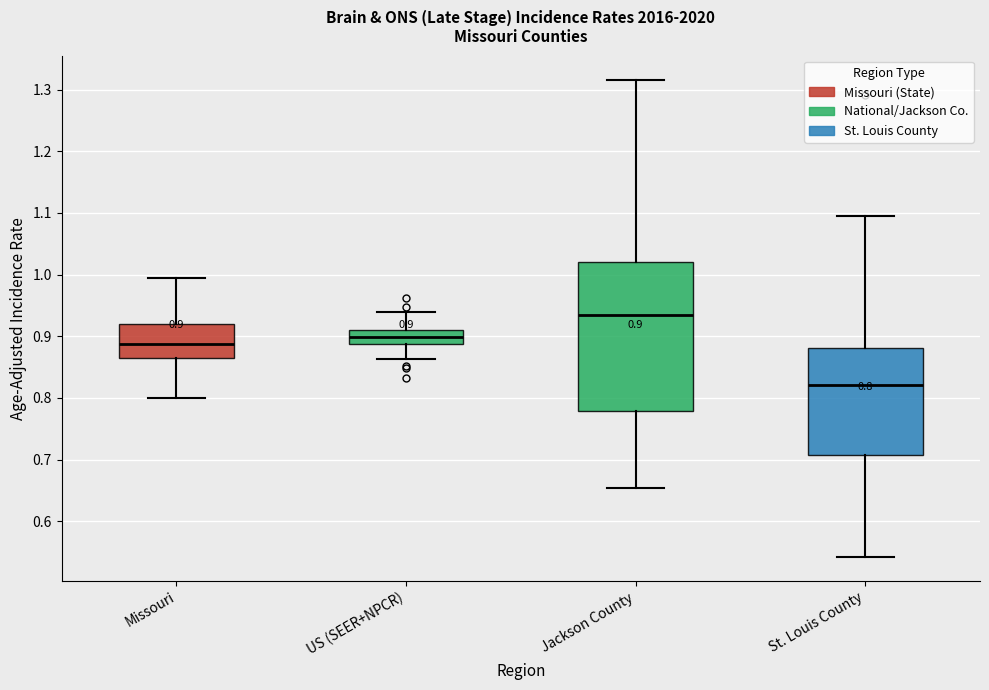

Comparing the boxes themselves (not the whiskers), which one is the tallest?

Jackson County